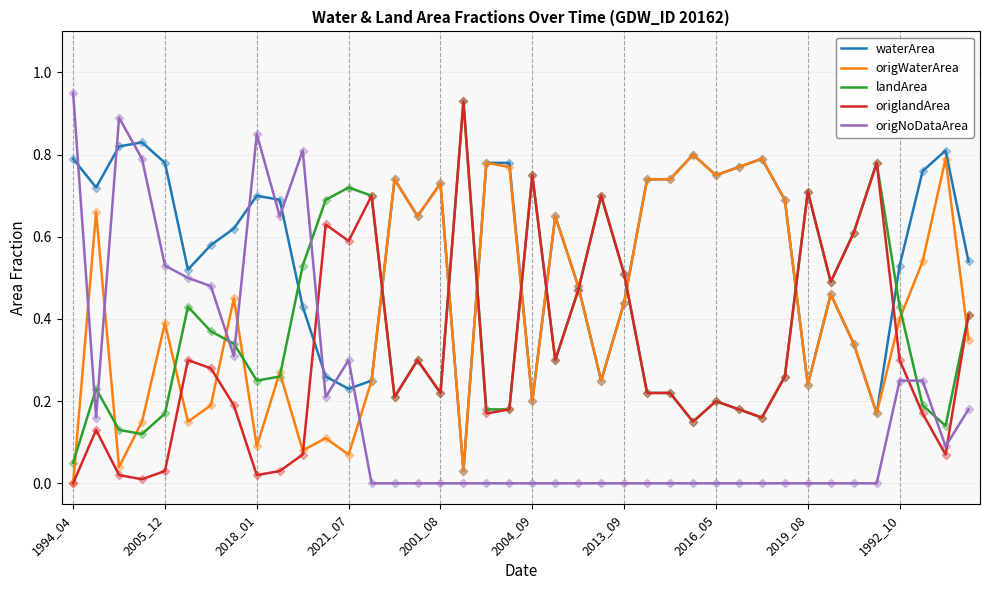

How many times do origNoDataArea and landArea cross each other?

7